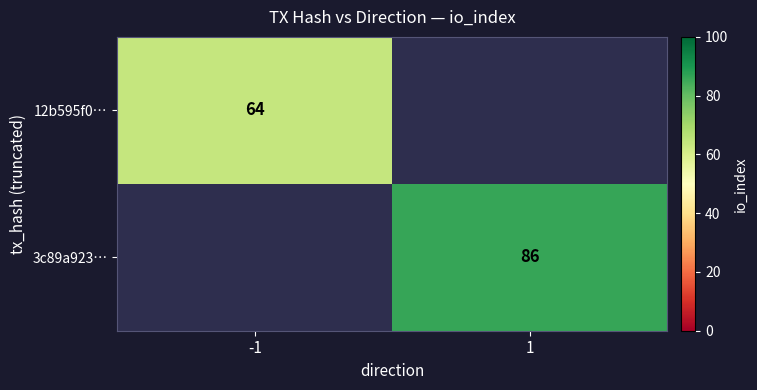

Is it true that 3c89a923… equals 153 at 1?

False